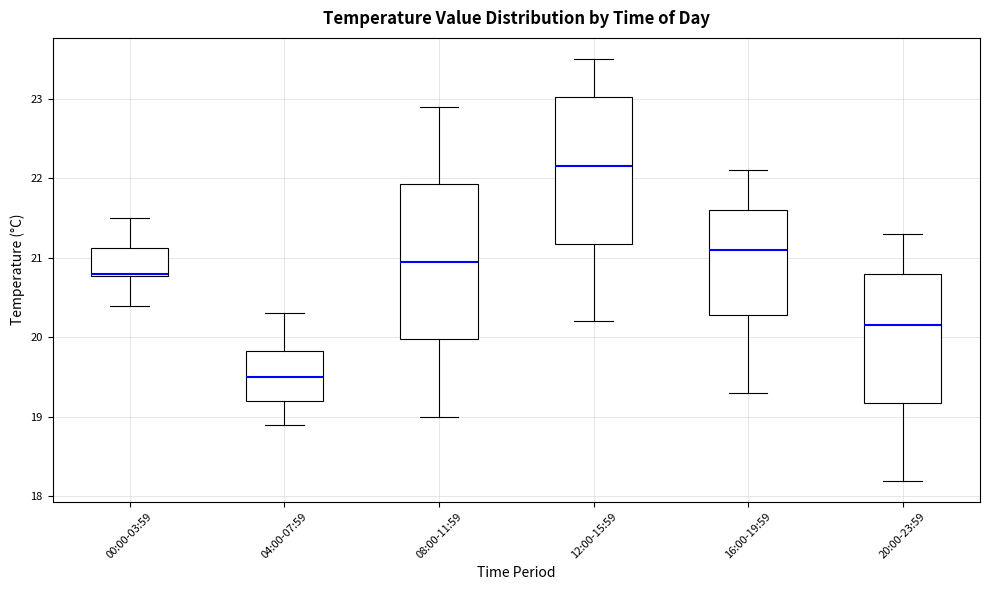

Which box has the lowest median line?

04:00-07:59